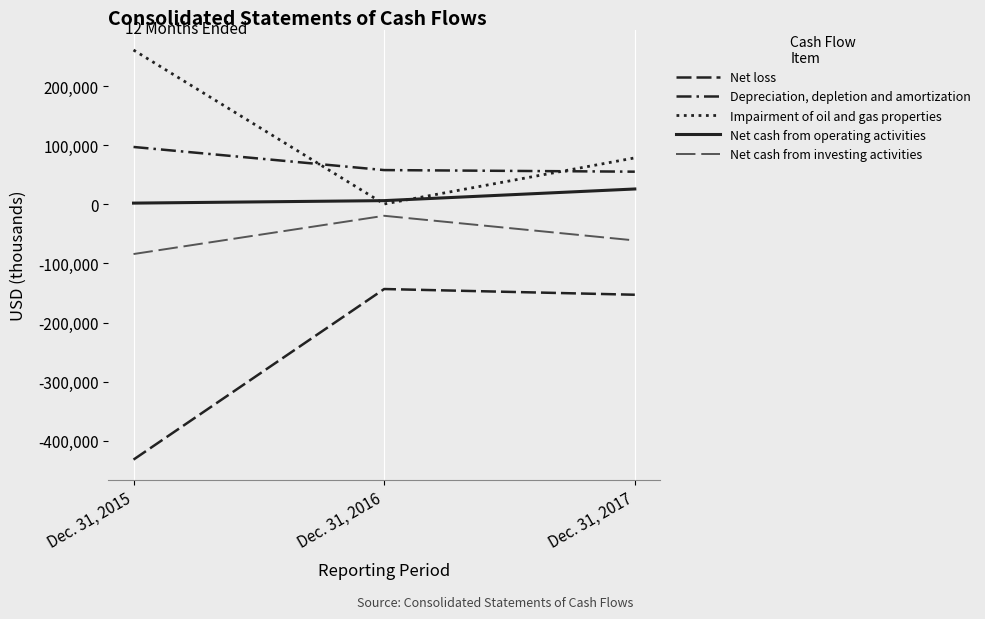

How many lines are shown in the chart?

5